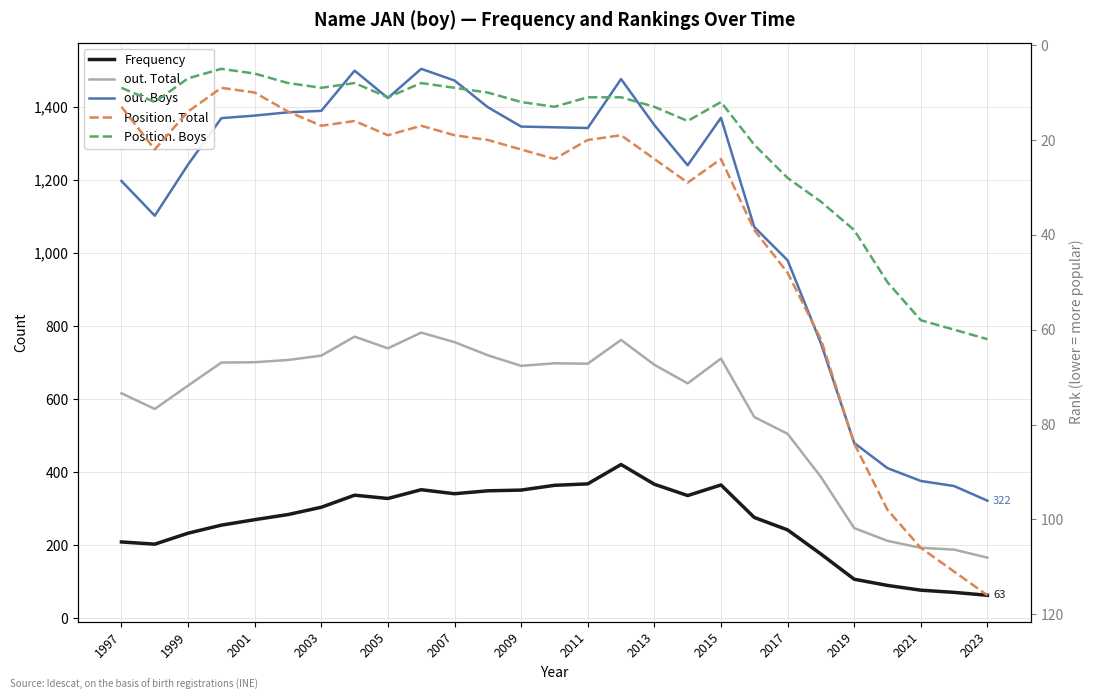

What is the difference between the out. Boys values at 2003 and 21?

616